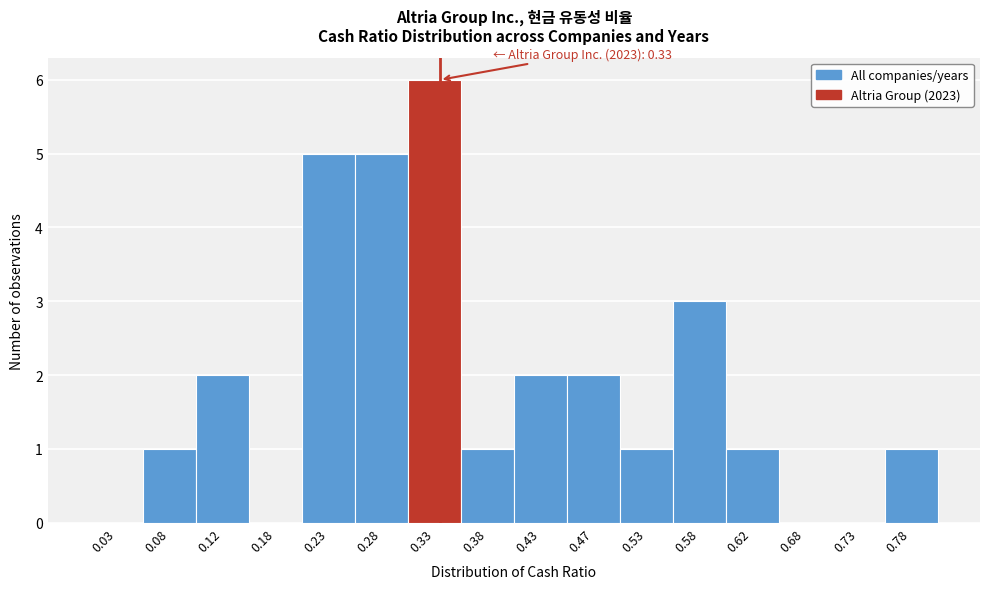

Which range on the x-axis has the tallest bar?

0.30 to 0.35